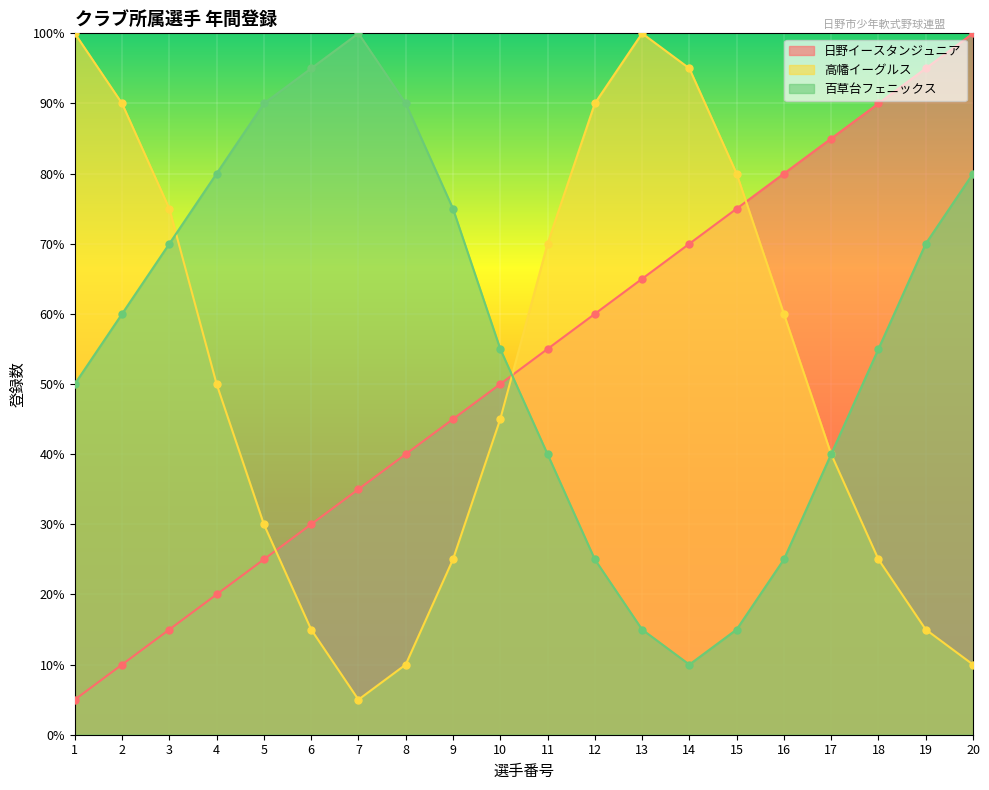

True or false: 百草台フェニックス and 日野イースタンジュニア intersect in this chart.

True